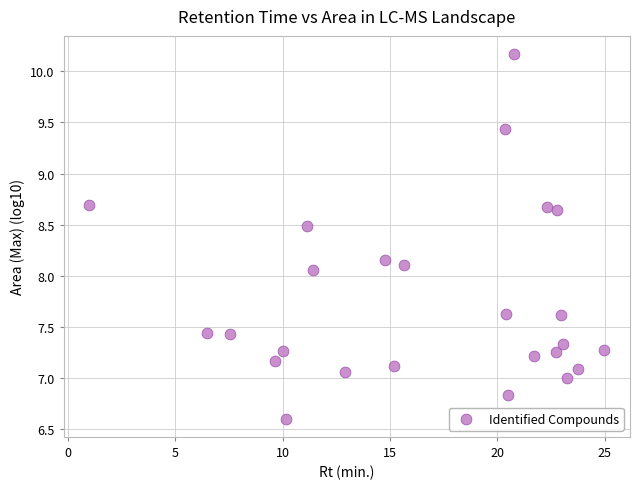

What is the range of X values (max minus min)?

24.0